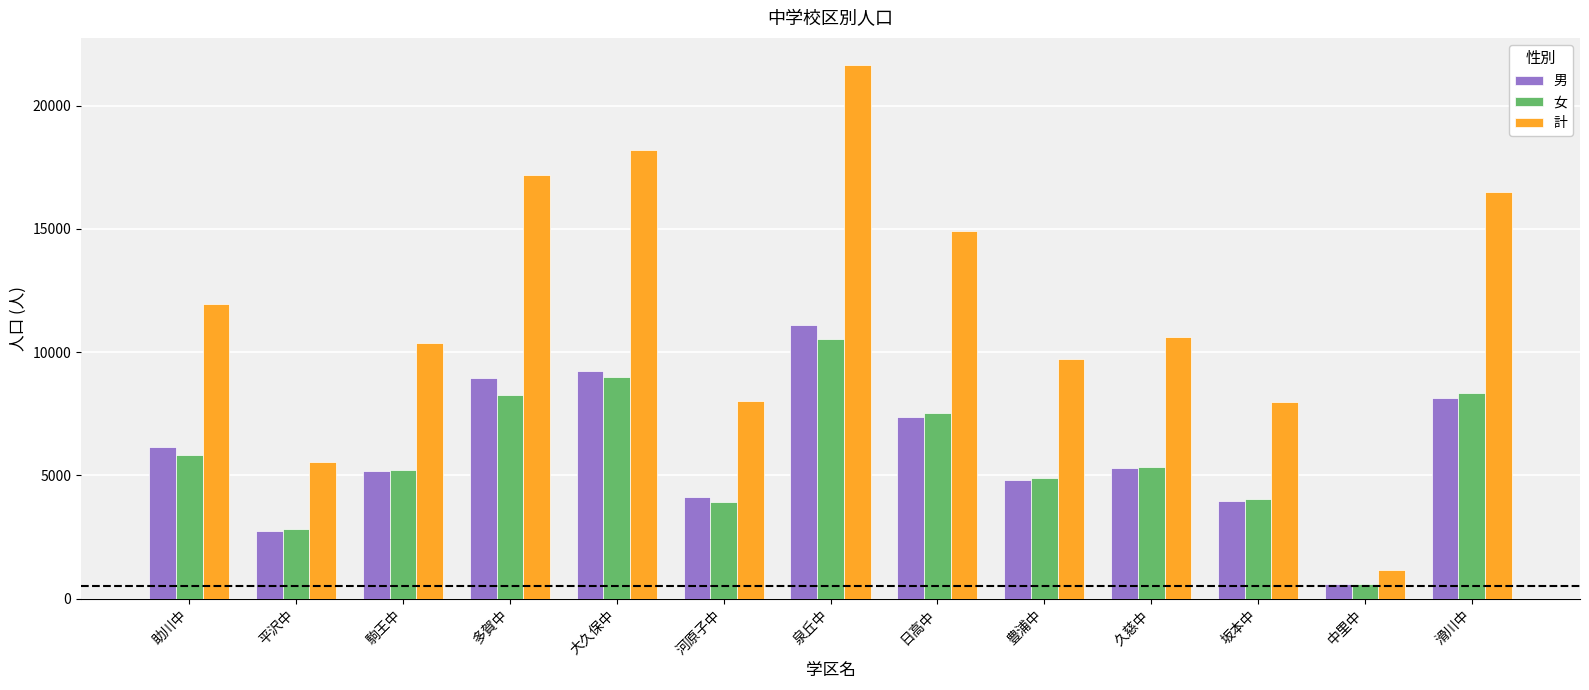

The value of 男 at 日高中 is 2172. True or false?

False